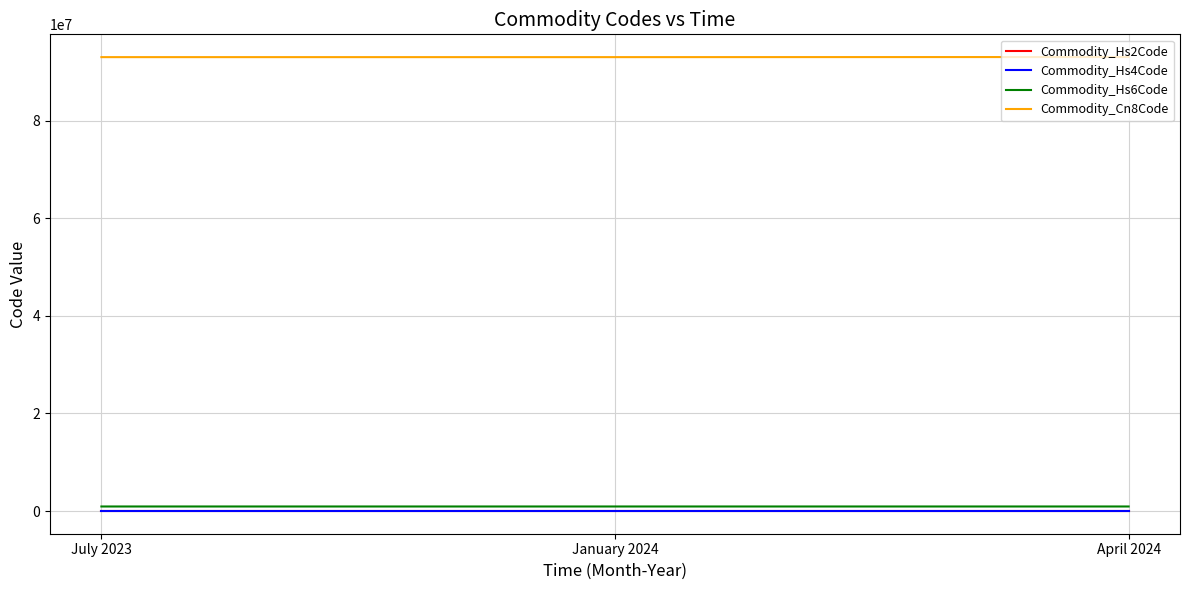

What are all the series names shown in the legend?

Commodity_Hs2Code, Commodity_Hs4Code, Commodity_Hs6Code, Commodity_Cn8Code